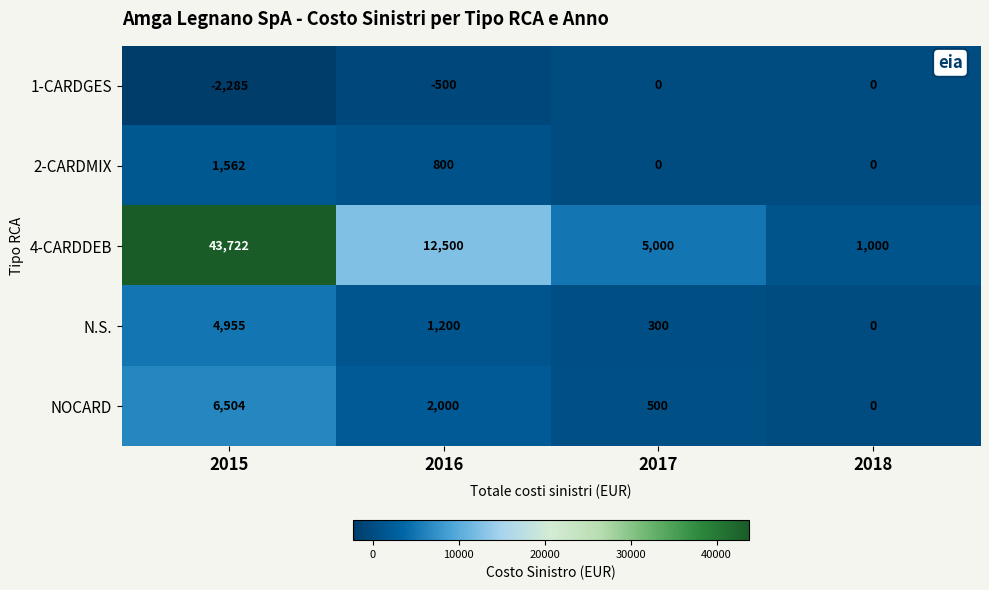

What is the difference between the maximum and minimum values in the 2-CARDMIX series?

1562